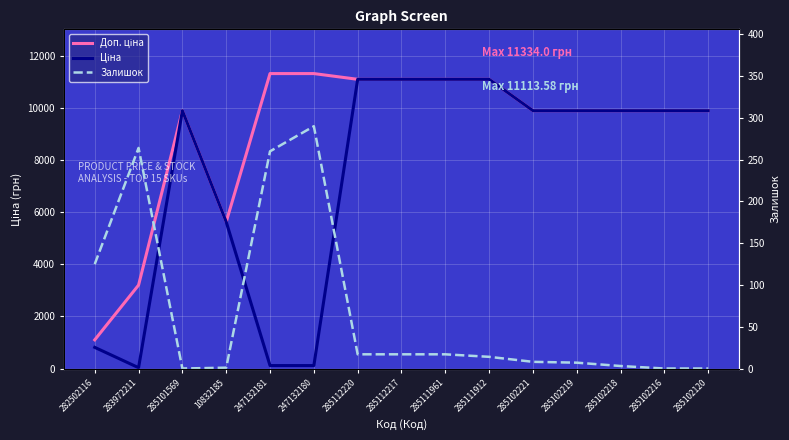

Reading right to left, extract all data points from this chart.

Доп. ціна: 9908.5	9908.5	9908.5	9908.5	9908.5	11113.6	11113.6	11113.6	11113.6	11334.0	11334.0	5636.0	9908.5	3205.0	1101.8
Ціна: 9908.5	9908.5	9908.5	9908.5	9908.5	11113.6	11113.6	11113.6	11113.6	113.3	113.3	5636.0	9908.5	32.0	813.0
Залишок: 0.0	0.0	3.0	7.0	8.0	14.0	17.0	17.0	17.0	290.0	260.0	1.0	0.0	264.0	125.0